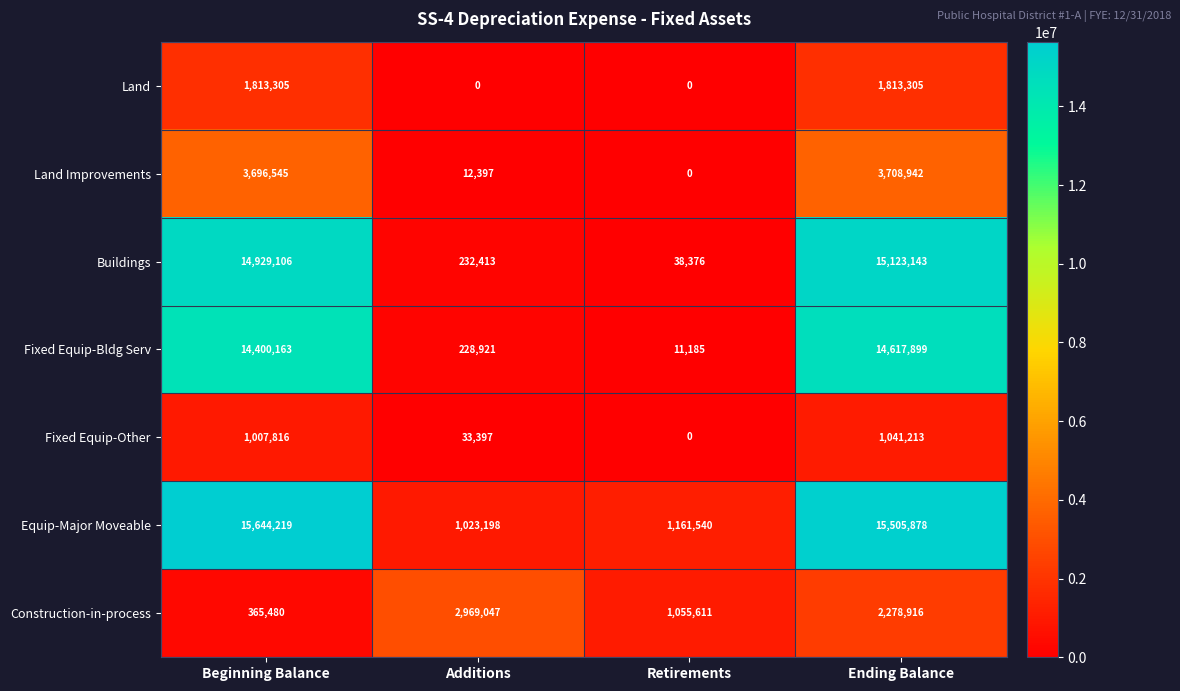

Rank the series by their maximum value, from lowest to highest.

Fixed Equip-Other, Land, Construction-in-process, Land Improvements, Fixed Equip-Bldg Serv, Buildings, Equip-Major Moveable